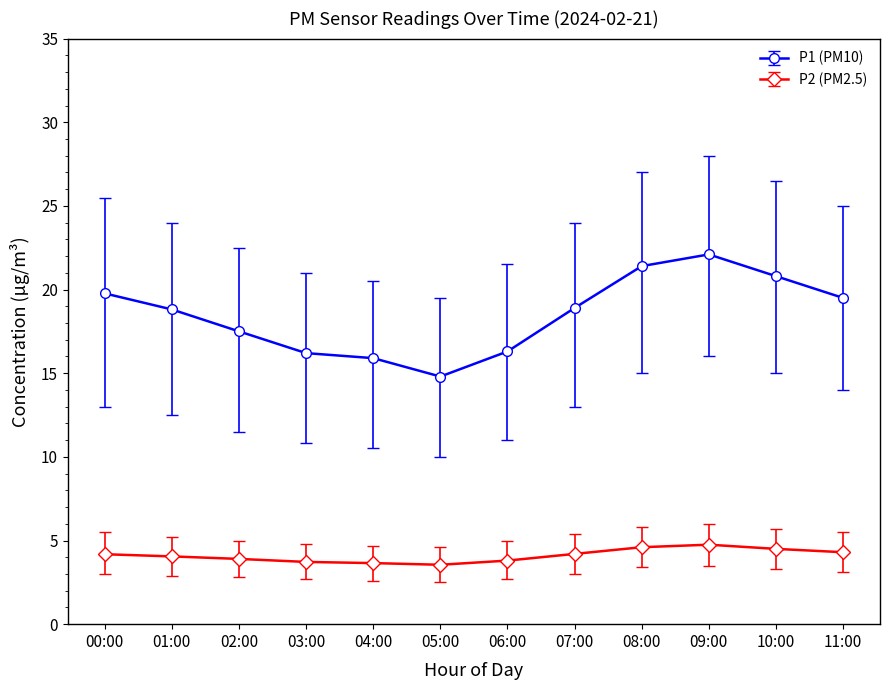

At 02:00, list the series in order from smallest to largest.

P2 (PM2.5), P1 (PM10)